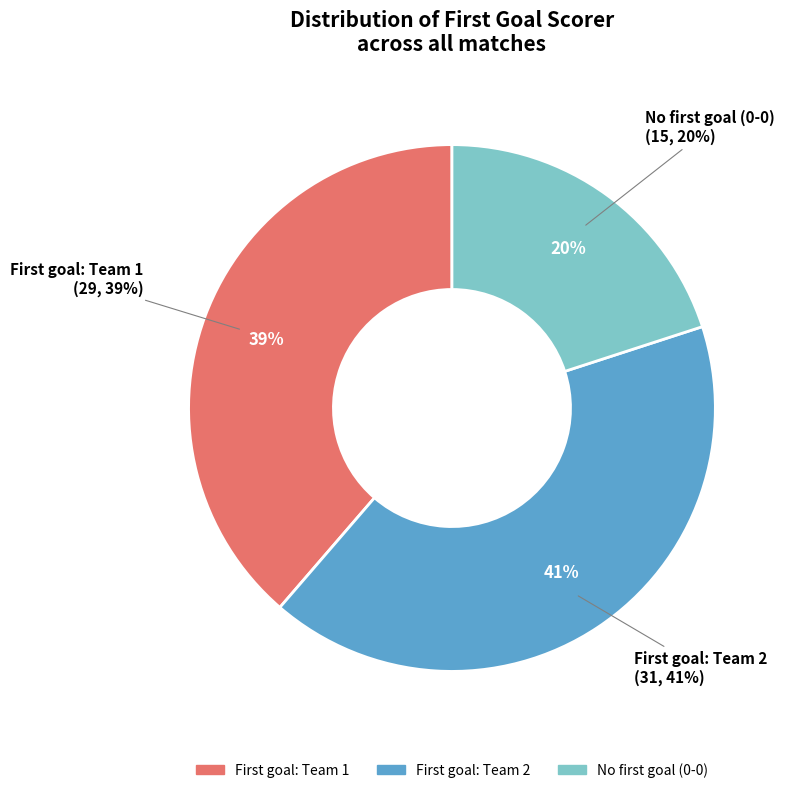

What percentage do 2 and 1 together represent?

80.0%